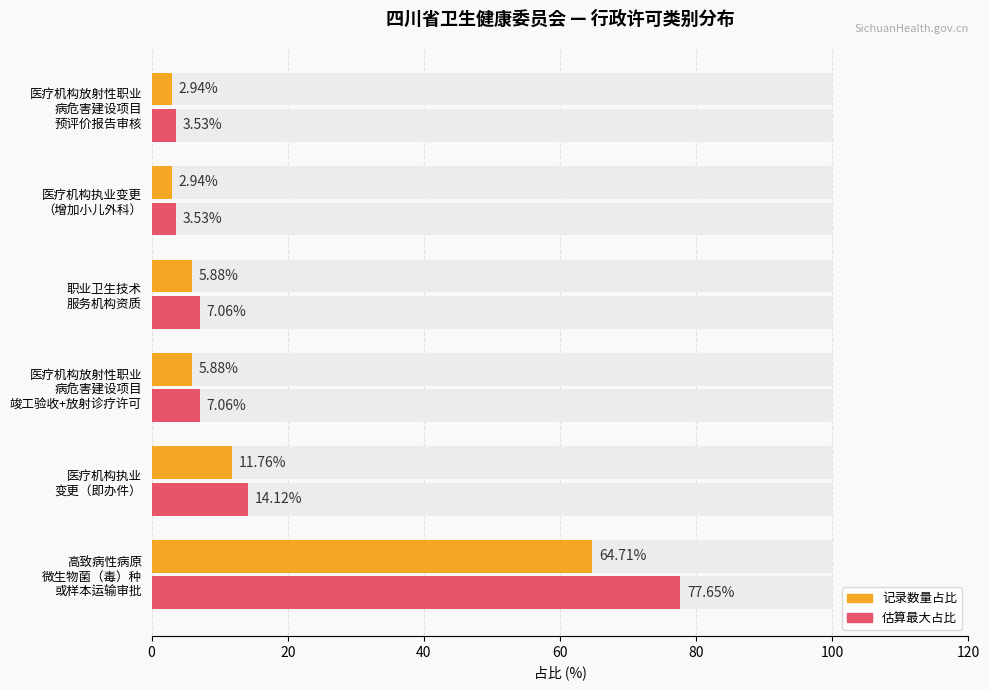

The value of 估算最大占比 at 高致病性病原 微生物菌（毒）种 或样本运输审批 is 77.7. True or false?

True